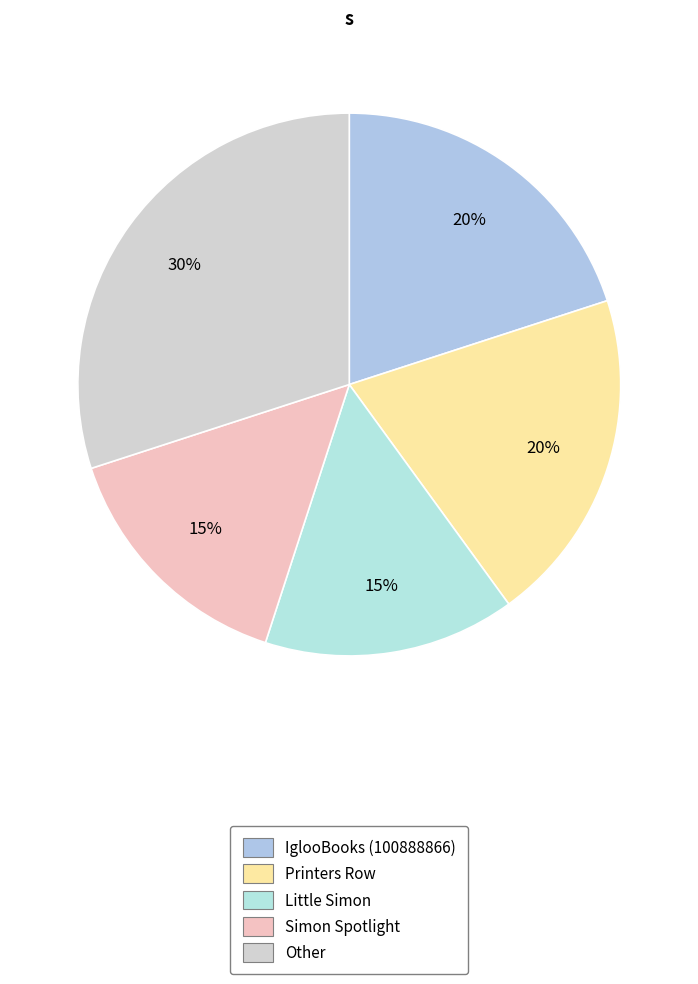

How many segments does this pie chart have?

5